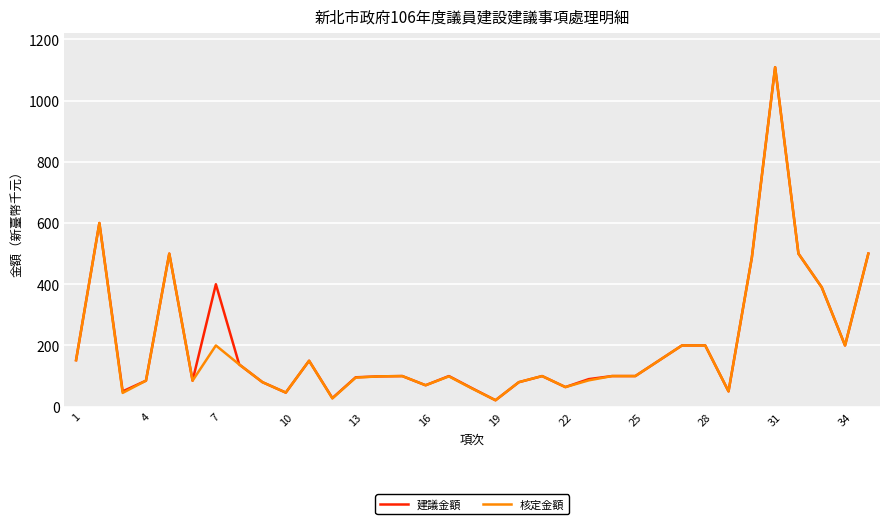

What is the maximum value for 建議金額?

1109